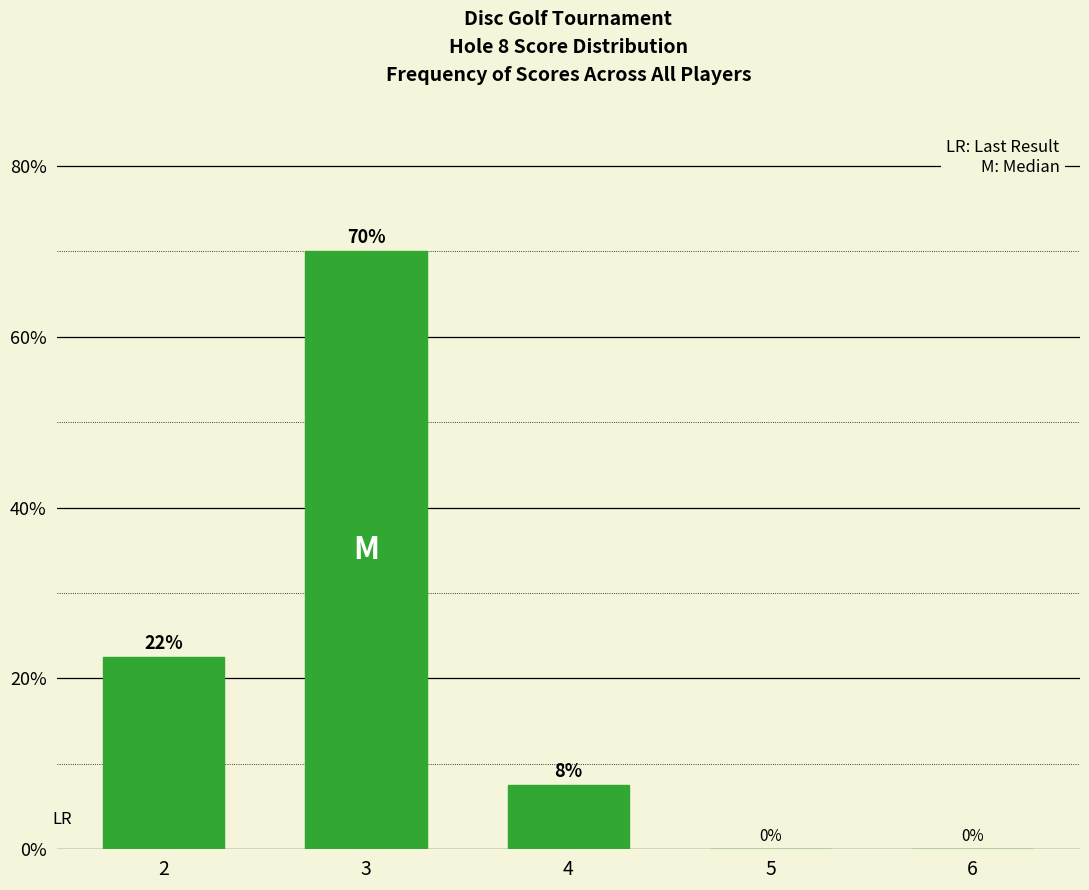

What is the sum of the values at 3 and 5?

70.0